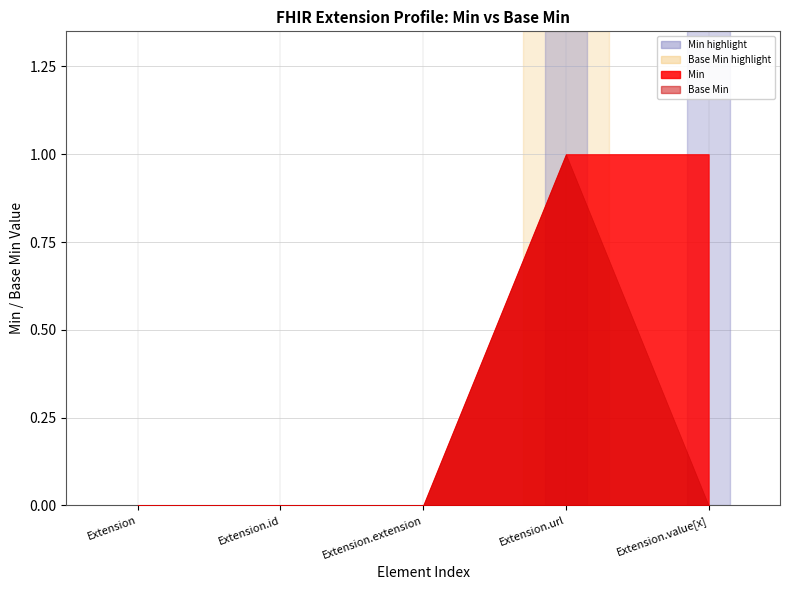

Where is Base Min nearest to the value 0?

Extension